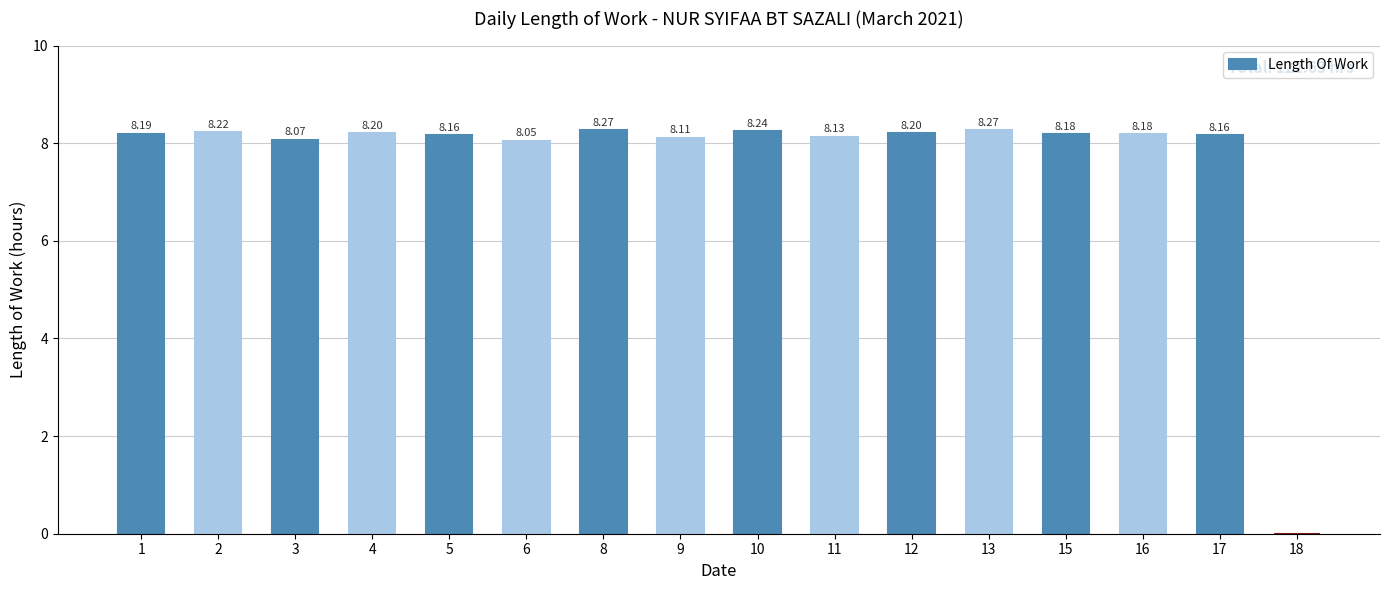

What is the sum of all values?

122.6